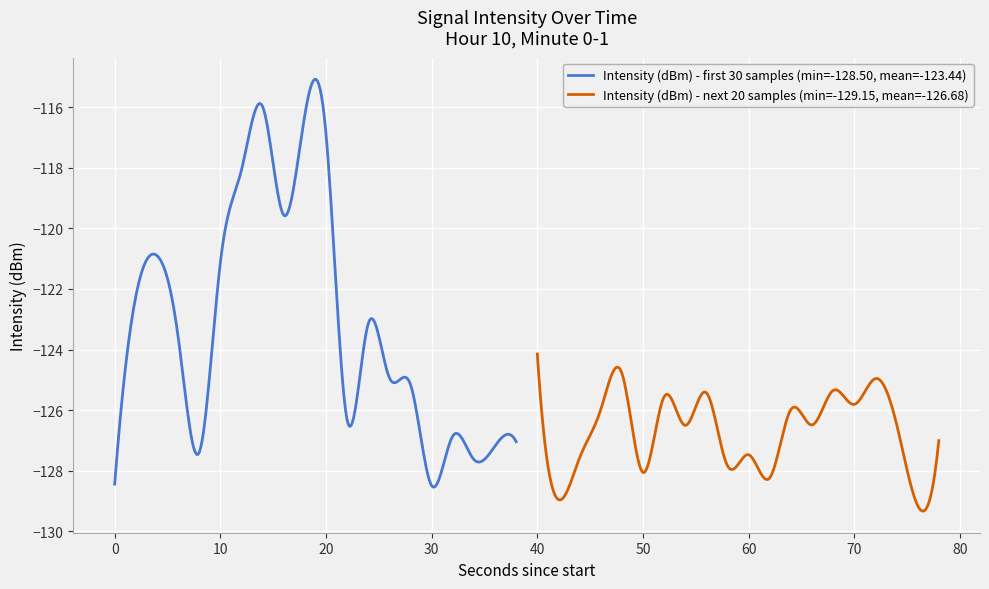

What is the lowest value of the Intensity (dBm) - first 30 samples (min=-128.50, mean=-123.44) series?

-128.5